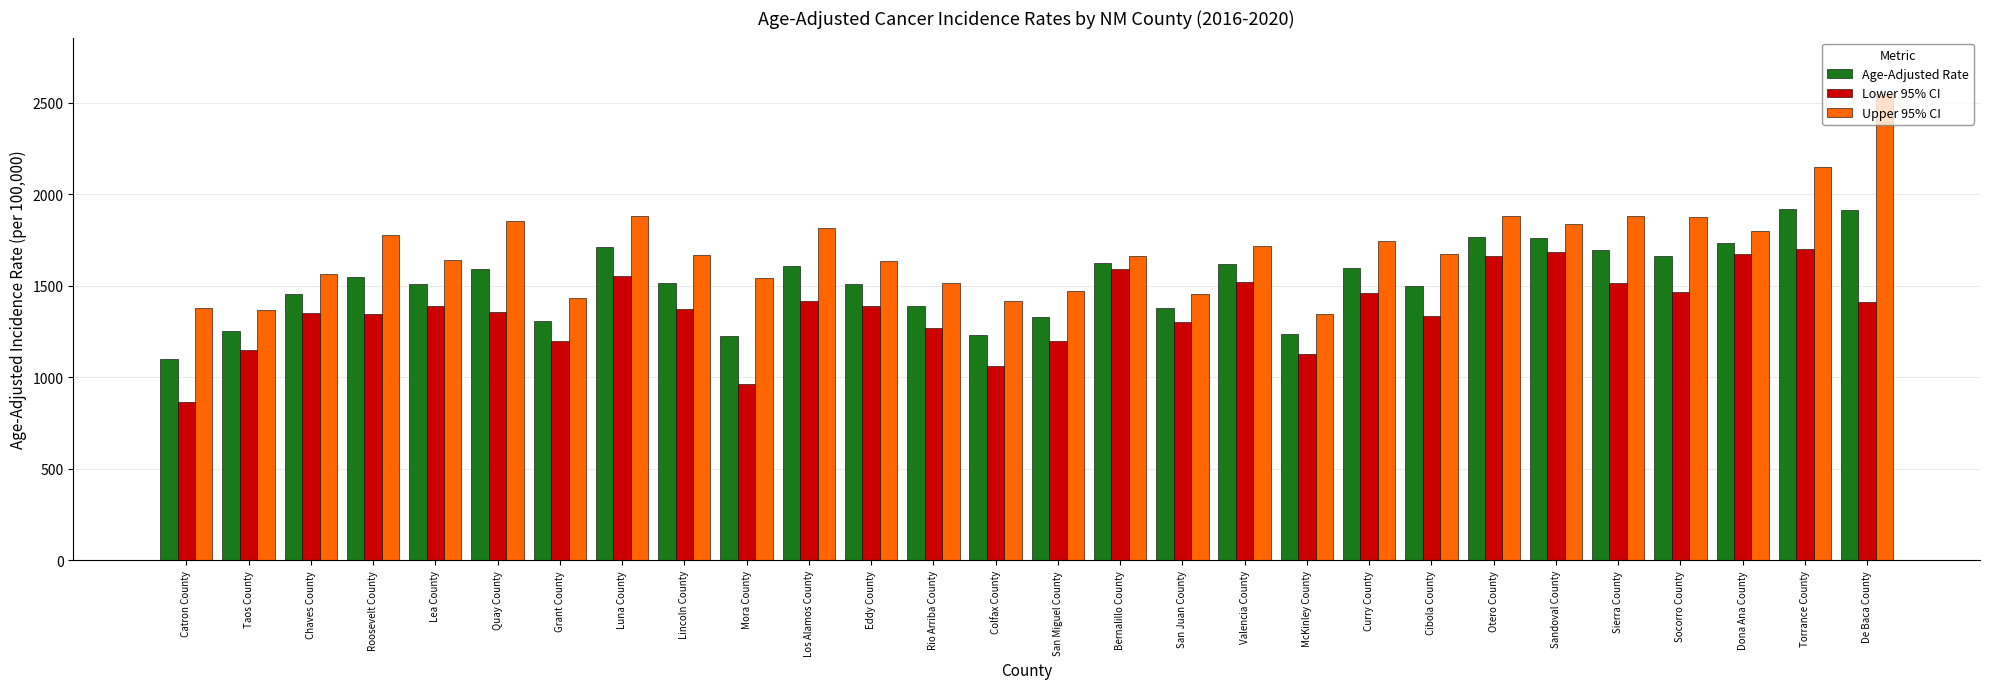

How many bars are there in each group?

3